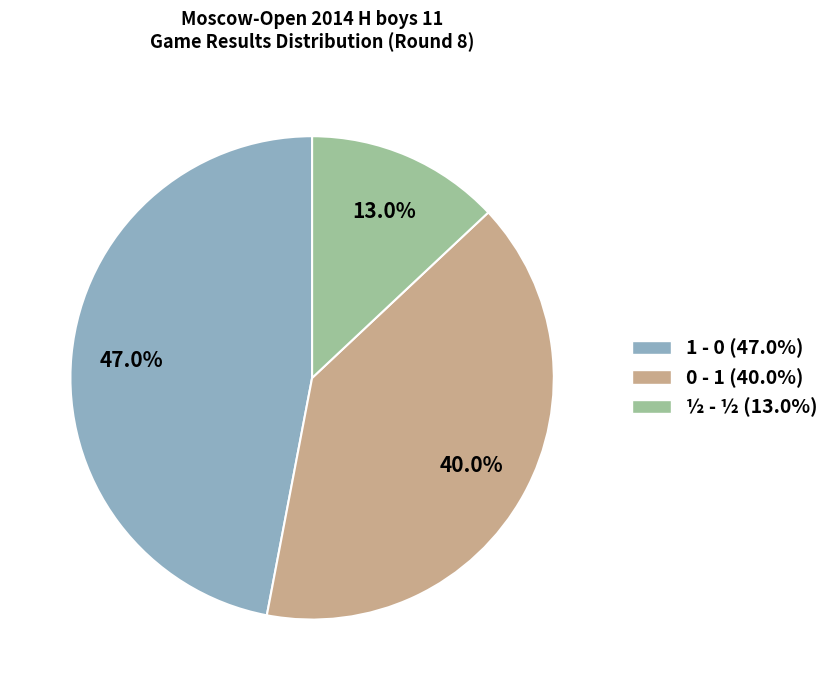

How many slices are in this pie chart?

3